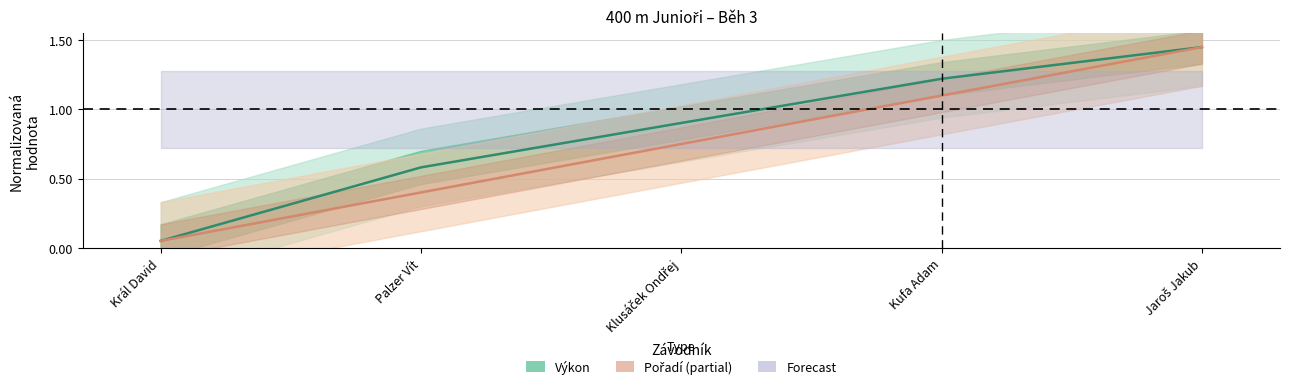

Rank the series at Kufa Adam from lowest to highest value.

Pořadí (Partial data), Výkon (Estimate)